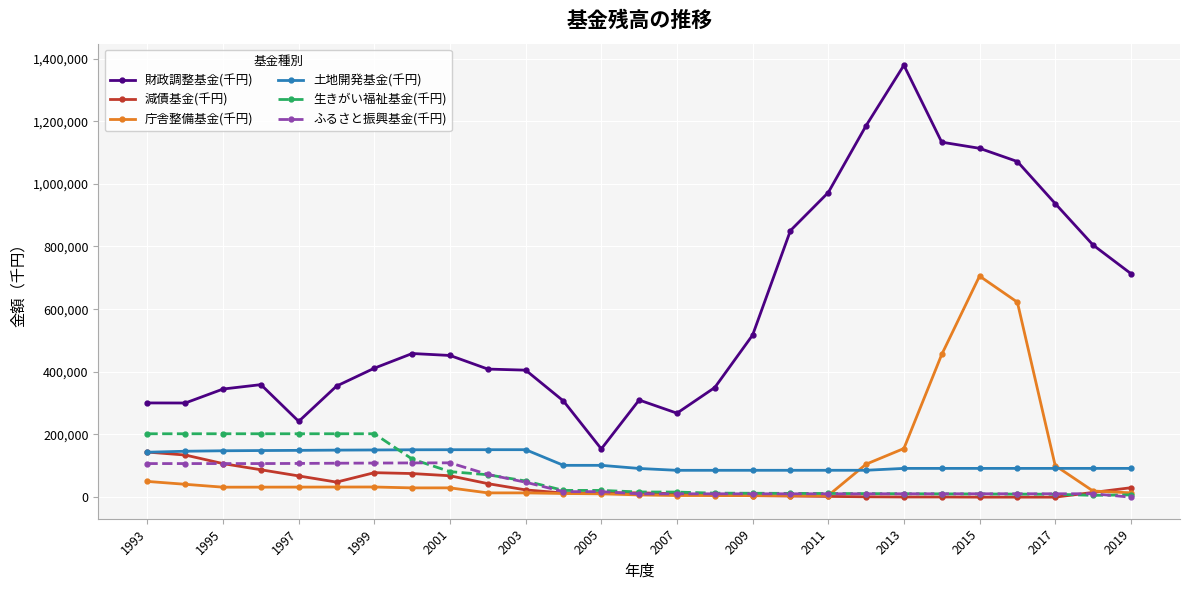

Which series has the largest total across all categories?

財政調整基金(千円)